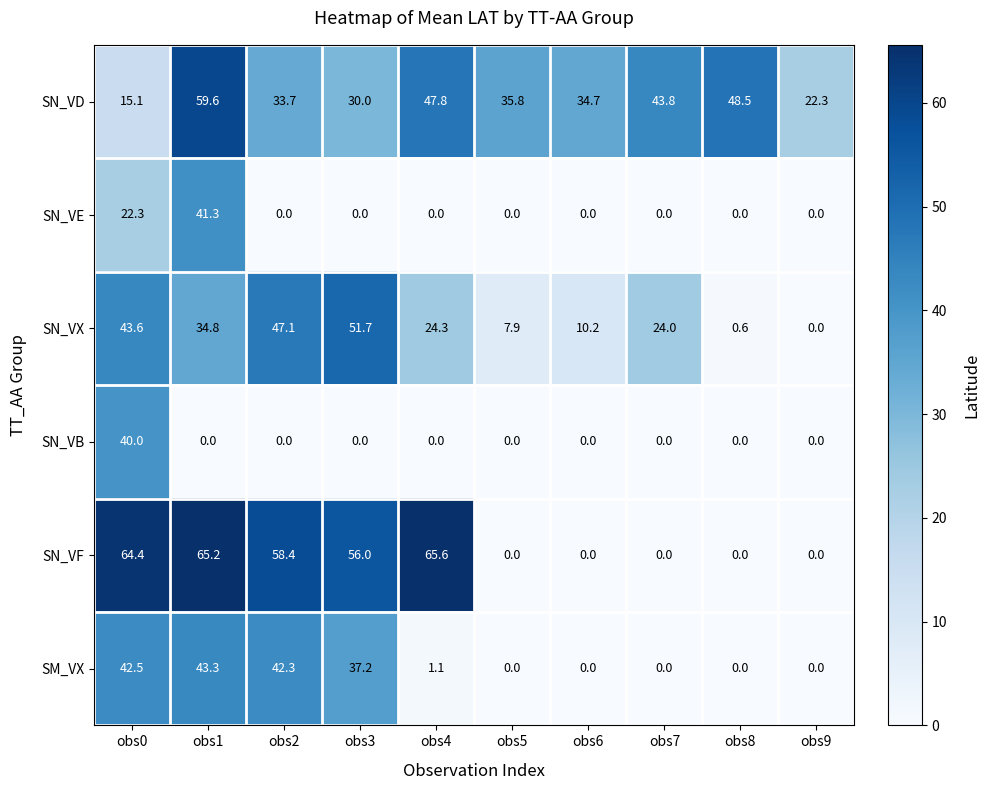

What is the sum of all SN_VF values?

309.6